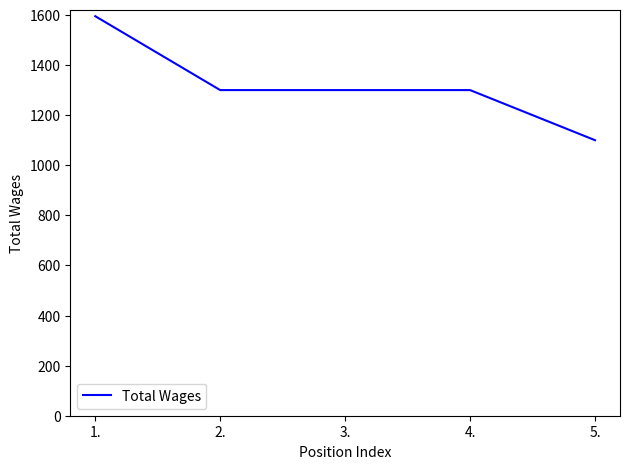

Reading left to right, list all the values displayed in this chart.

1595	1300	1300	1300	1100